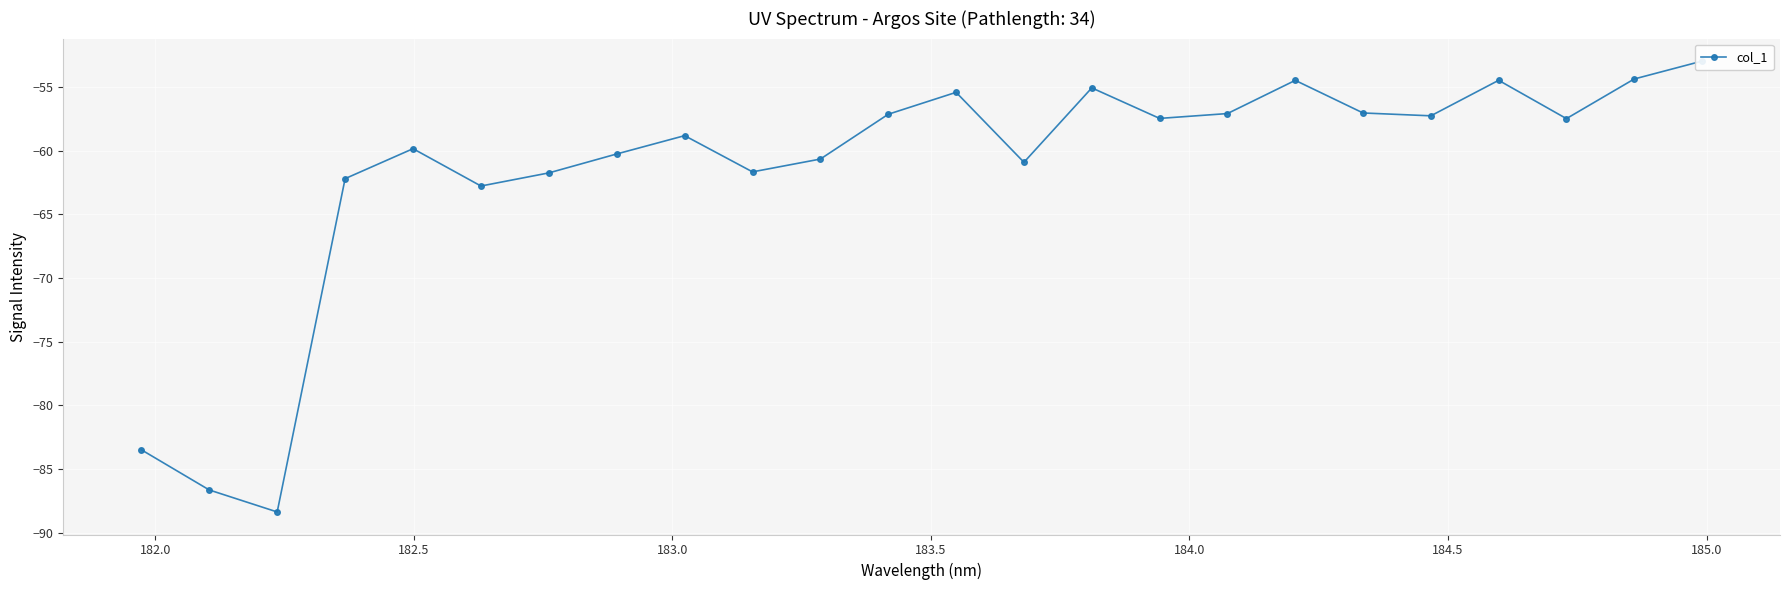

What is the difference between the maximum and minimum values?

35.4